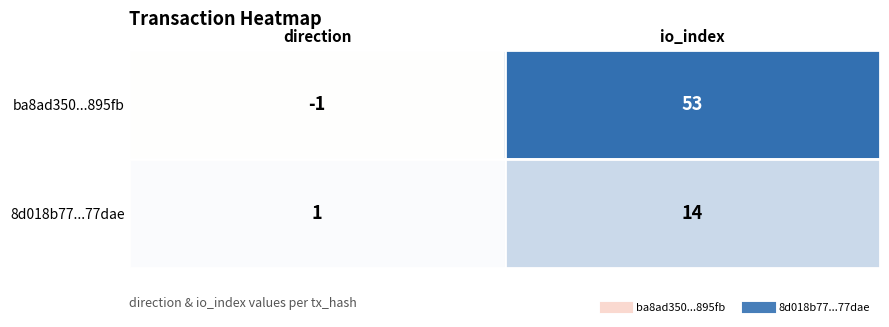

Rank the series at direction from lowest to highest value.

ba8ad350...895fb, 8d018b77...77dae